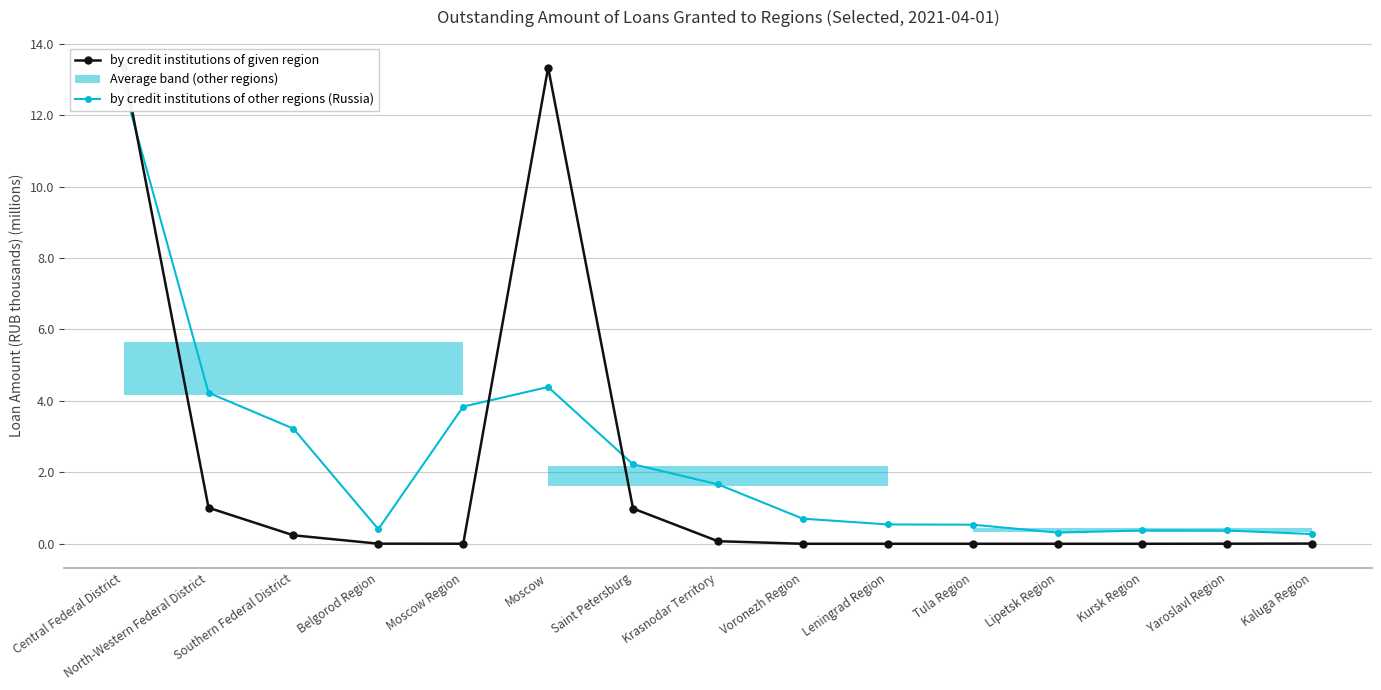

What is the spread (max minus min) of values at Tula Region?

0.5